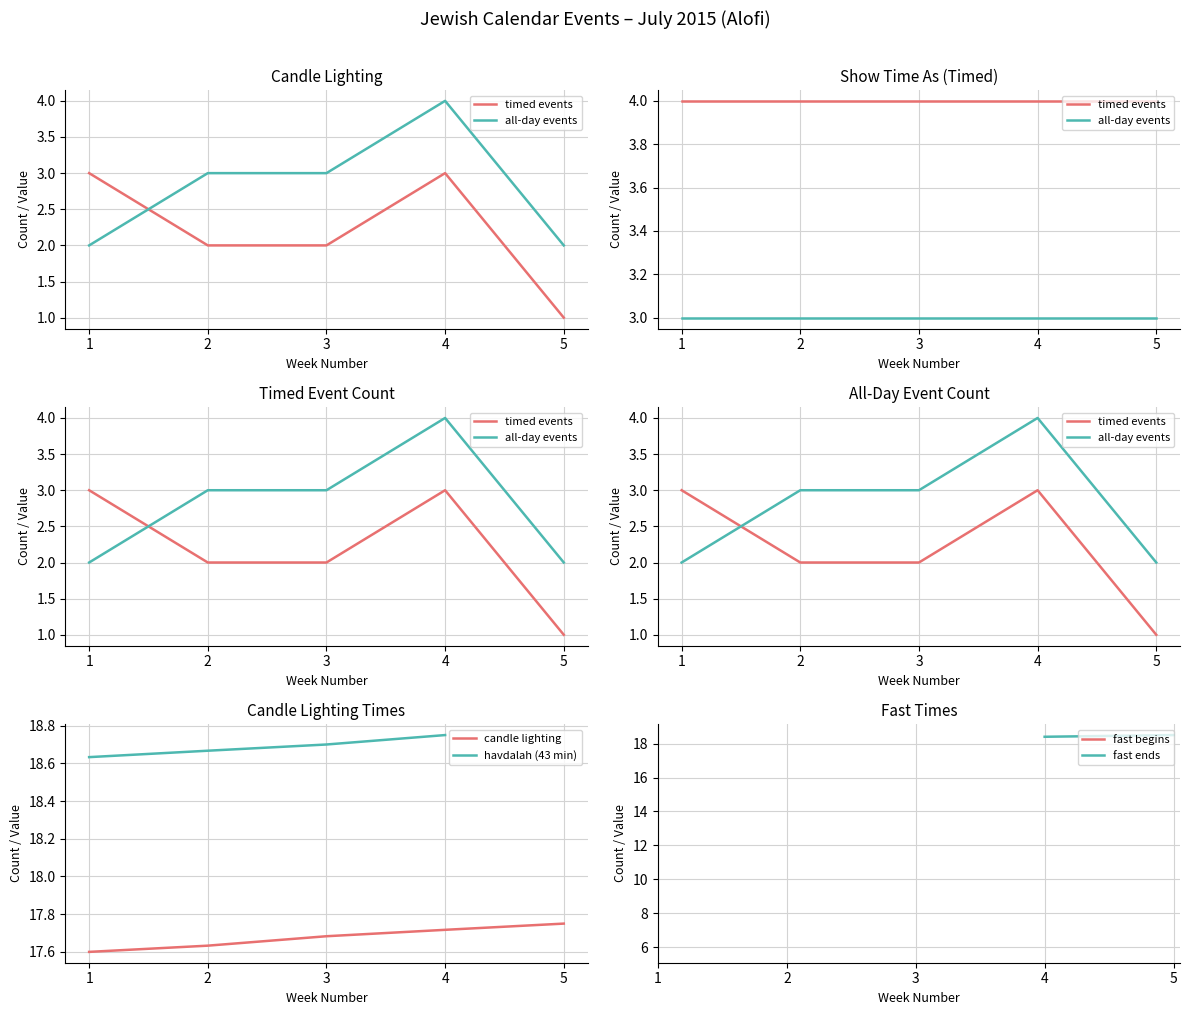

True or false: candle lighting and fast begins intersect in this chart.

False